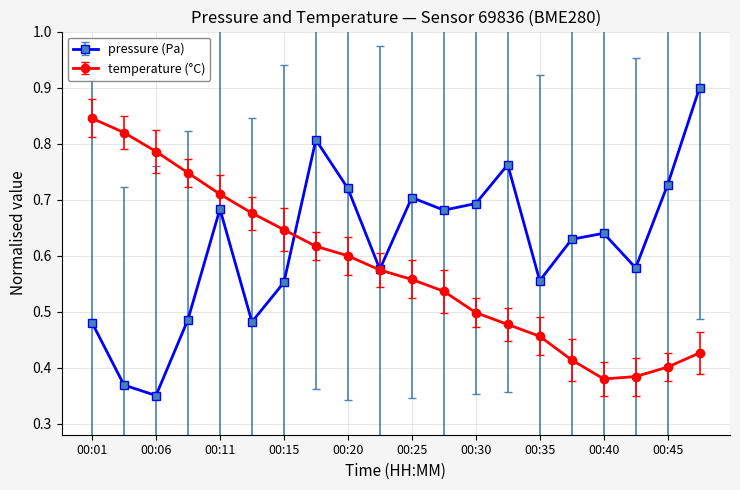

How many interior local valleys does the temperature (°C) series have?

1